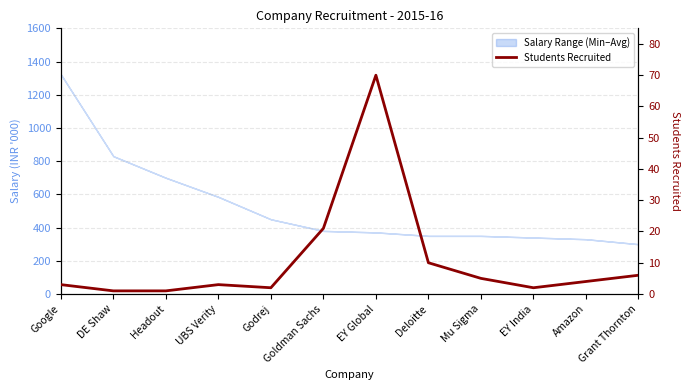

How many lines are shown in the chart?

1